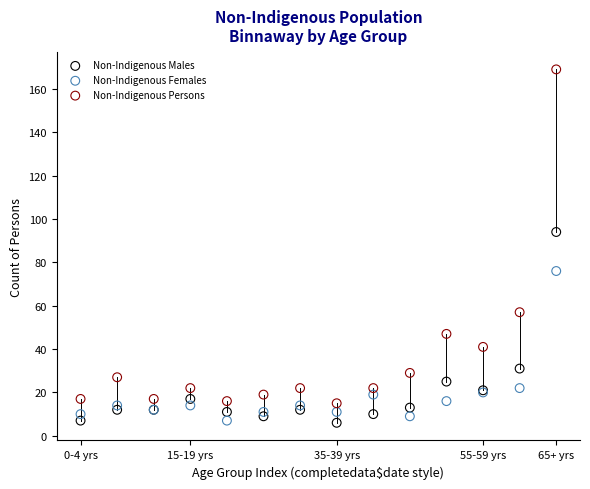

Which series contains the highest Y value?

Non-Indigenous Persons